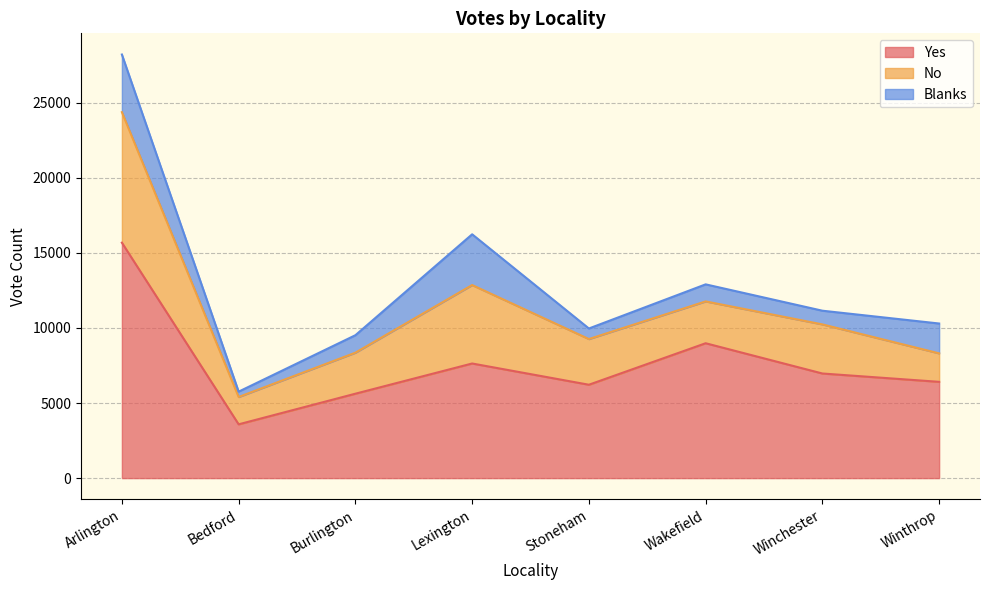

What position from the right is Winchester?

2